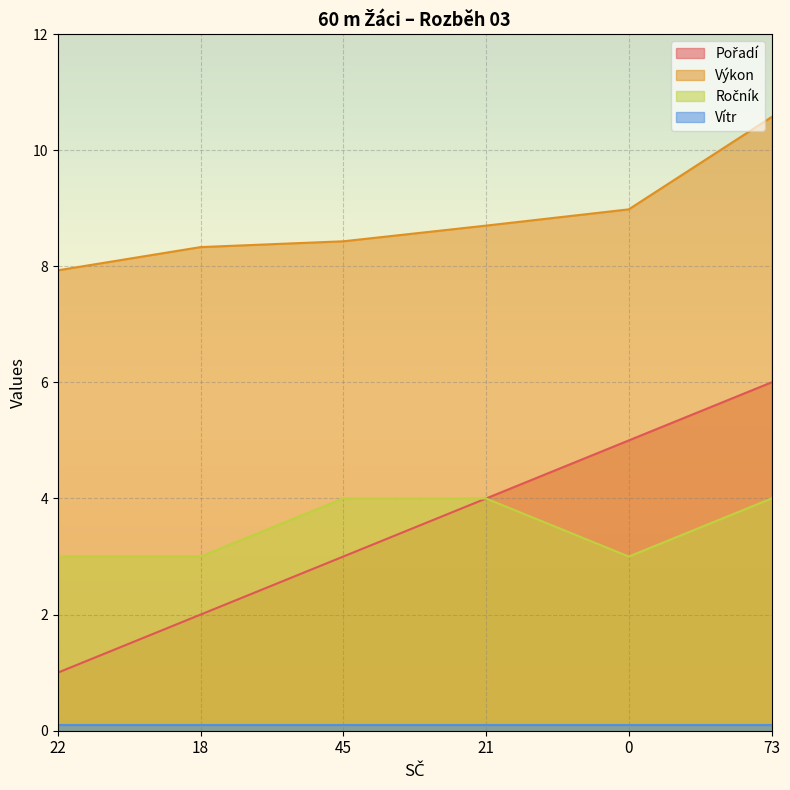

True or false: Ročník and Výkon cross at least once.

False